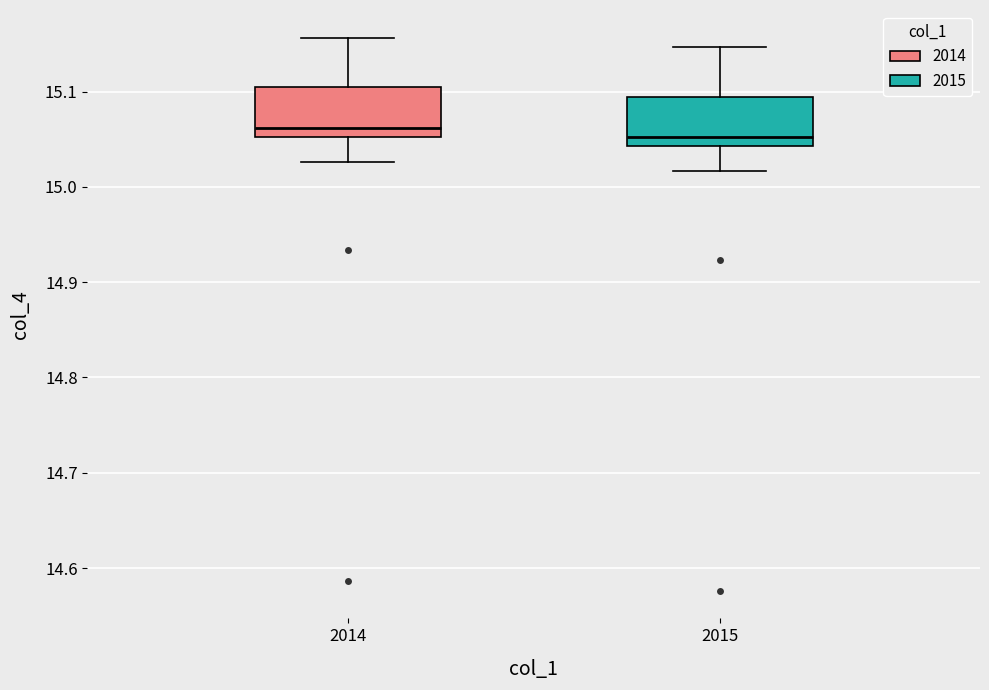

Where is the lower edge of the box at x = 2015 on the y-axis? The values are not printed on the chart, so give them approximately, as read against the axis.

15.04